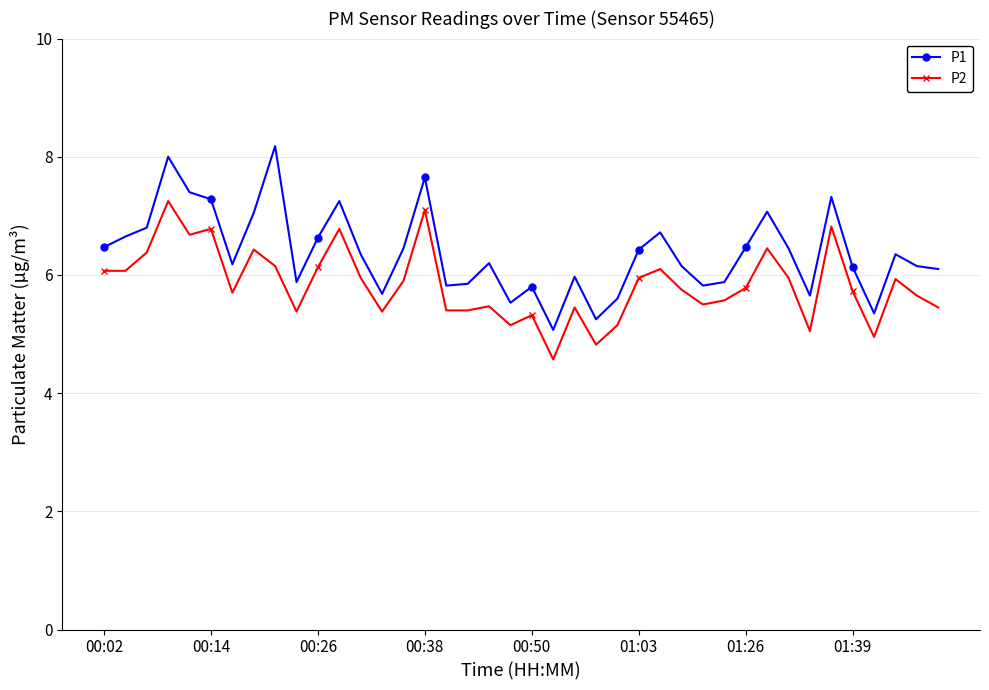

Which series has the widest spread of values?

P1